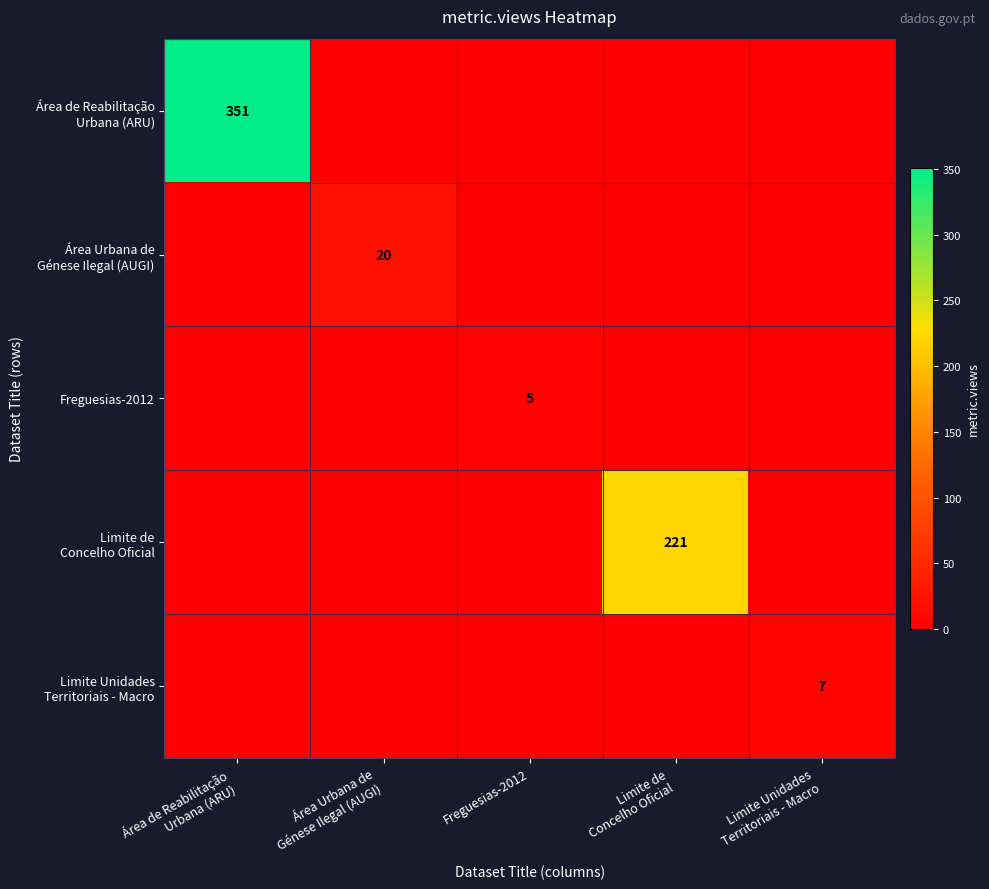

Is the value of Freguesias-2012 at Freguesias-2012 greater than the value of Limite Unidades Territoriais - Macro at Limite Unidades Territoriais - Macro?

No